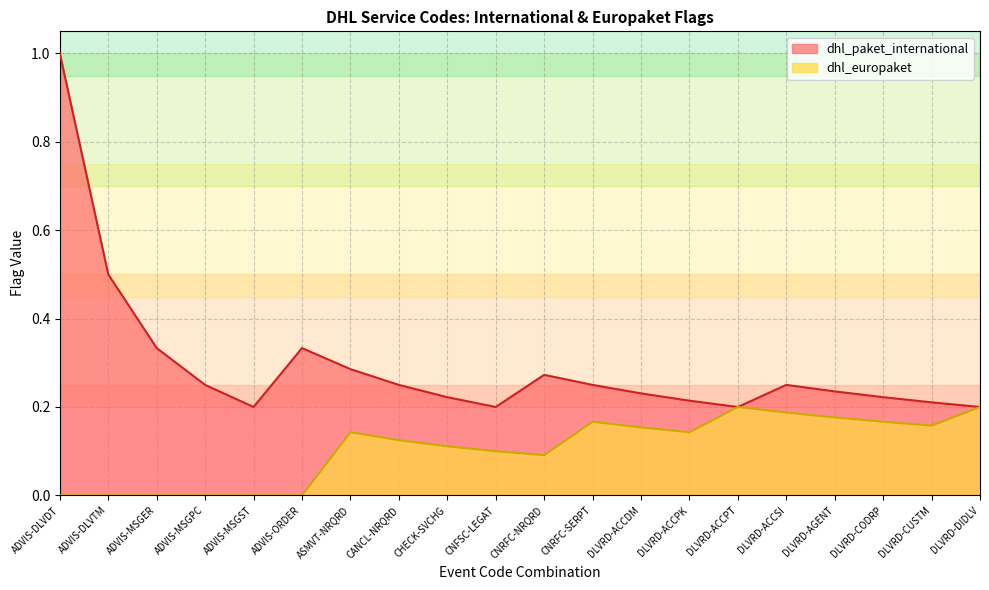

Rank the series at DLVRD-ACCDM from highest to lowest value.

dhl_paket_international, dhl_europaket